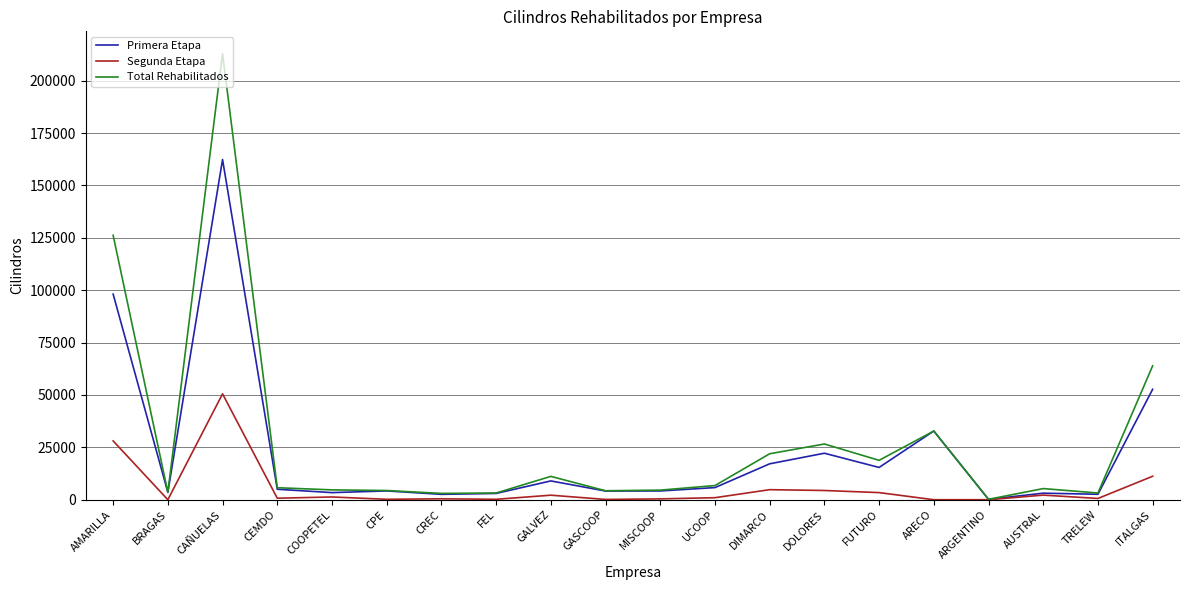

Is it true that Total Rehabilitados equals 4703 at COOPETEL?

True